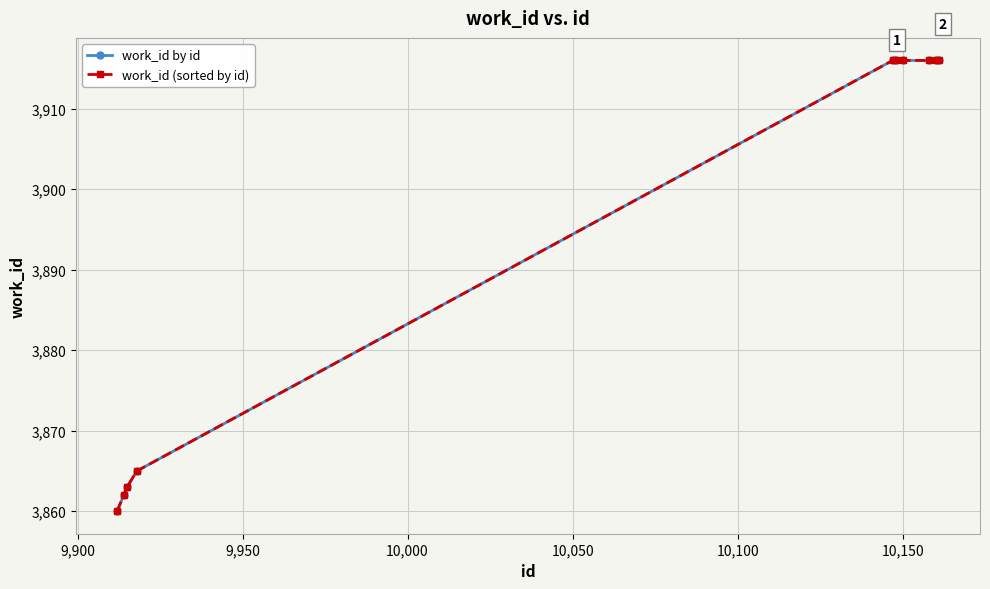

True or false: work_id (sorted by id) and work_id by id intersect in this chart.

False